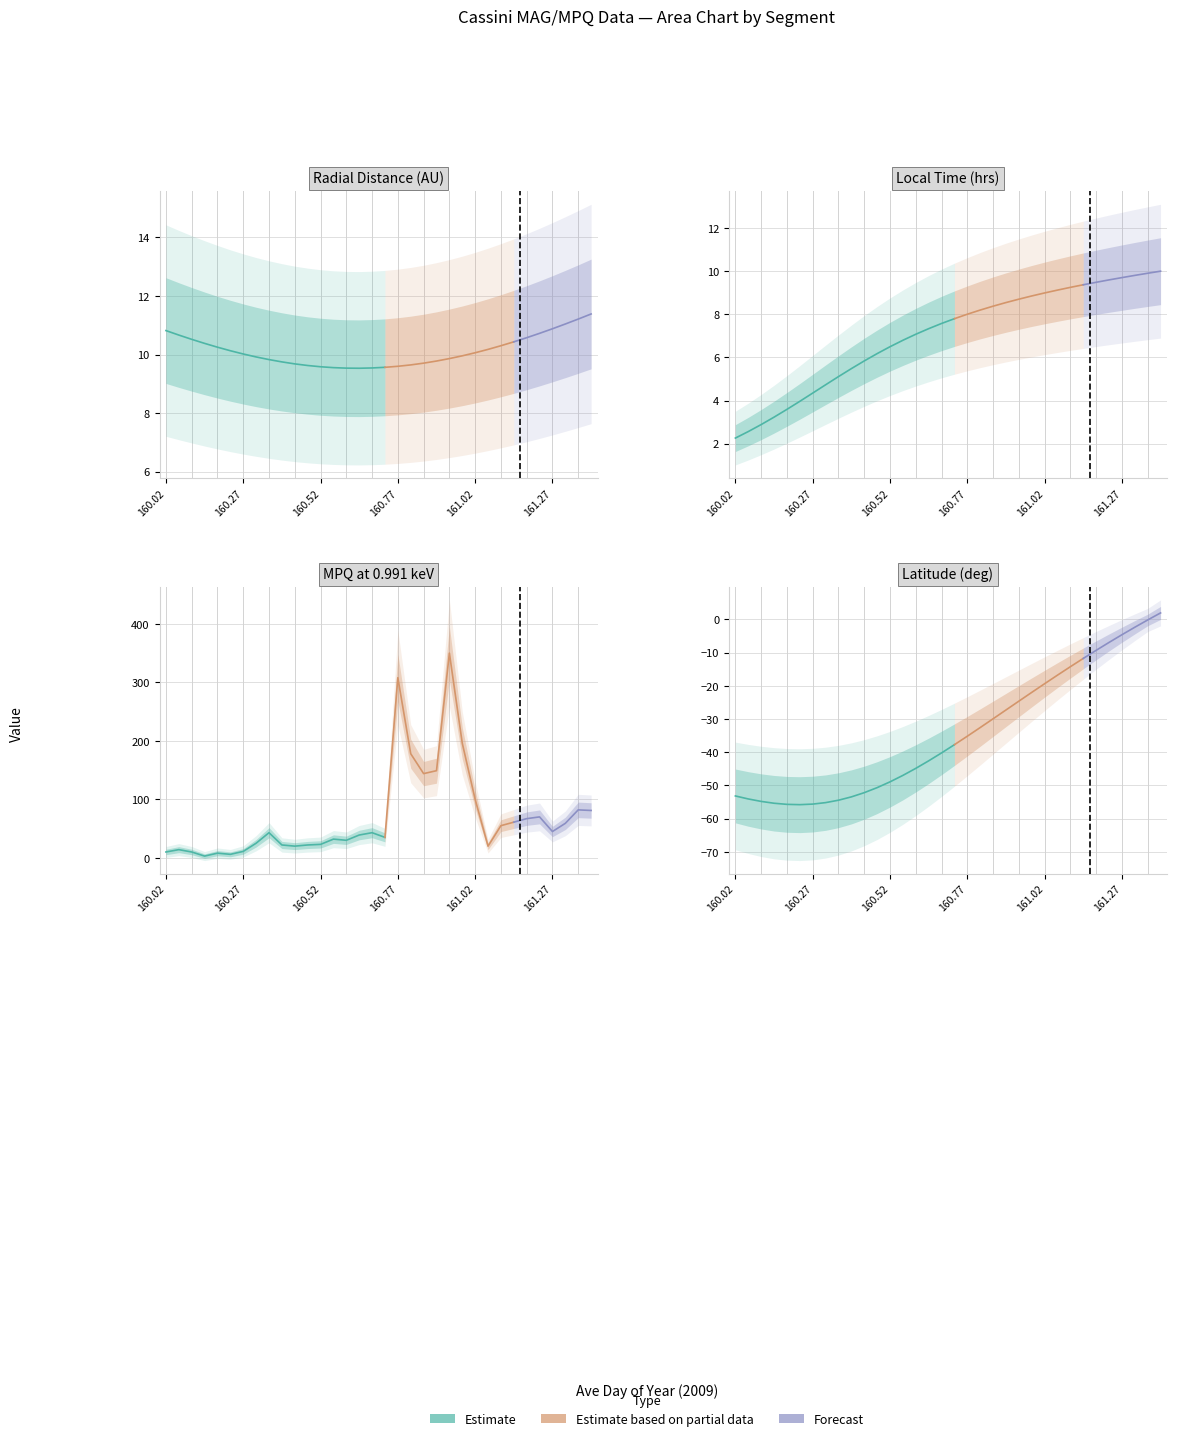

Which series has the widest spread of values?

MPQ_0.991